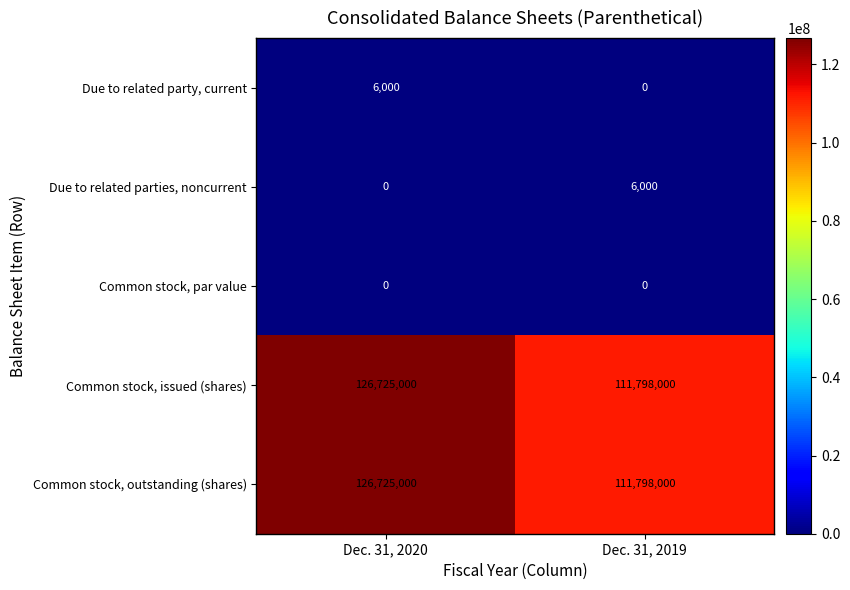

What is the difference between the highest and lowest values at Dec. 31, 2020?

126725000